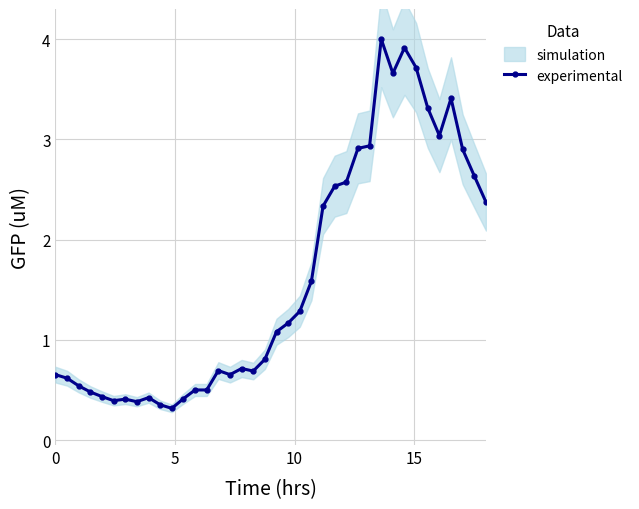

What is the highest value of the experimental series?

4.0